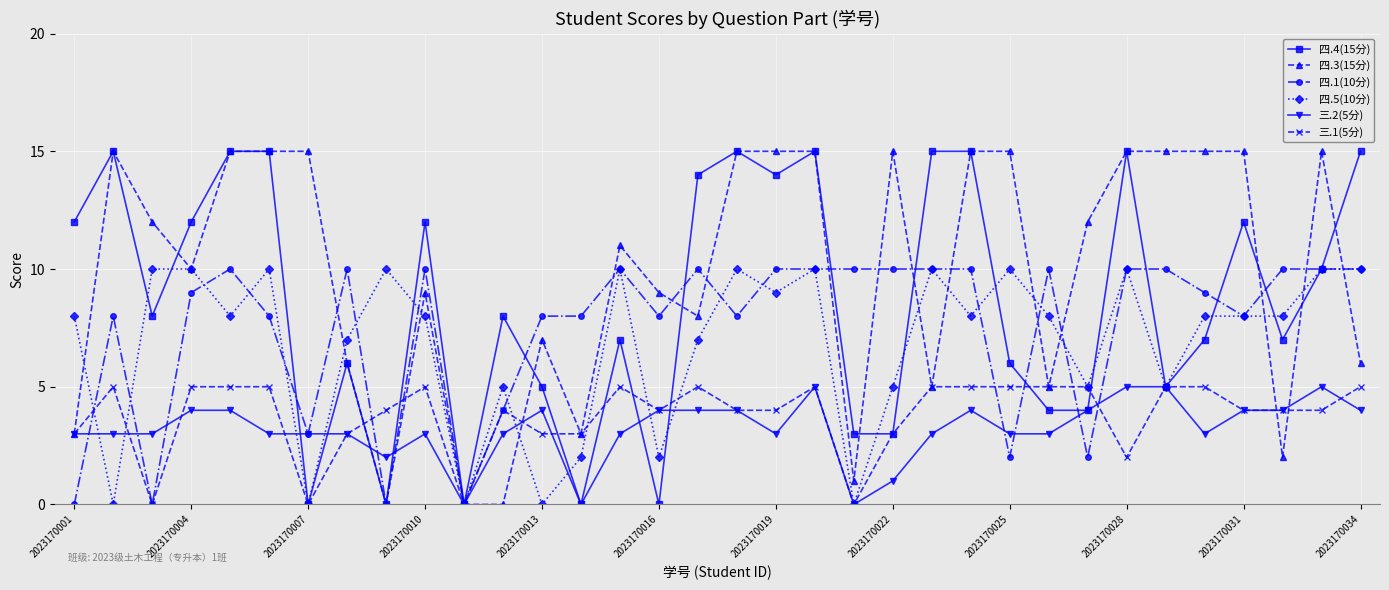

What is the average value of the 四.1(10分) series?

8